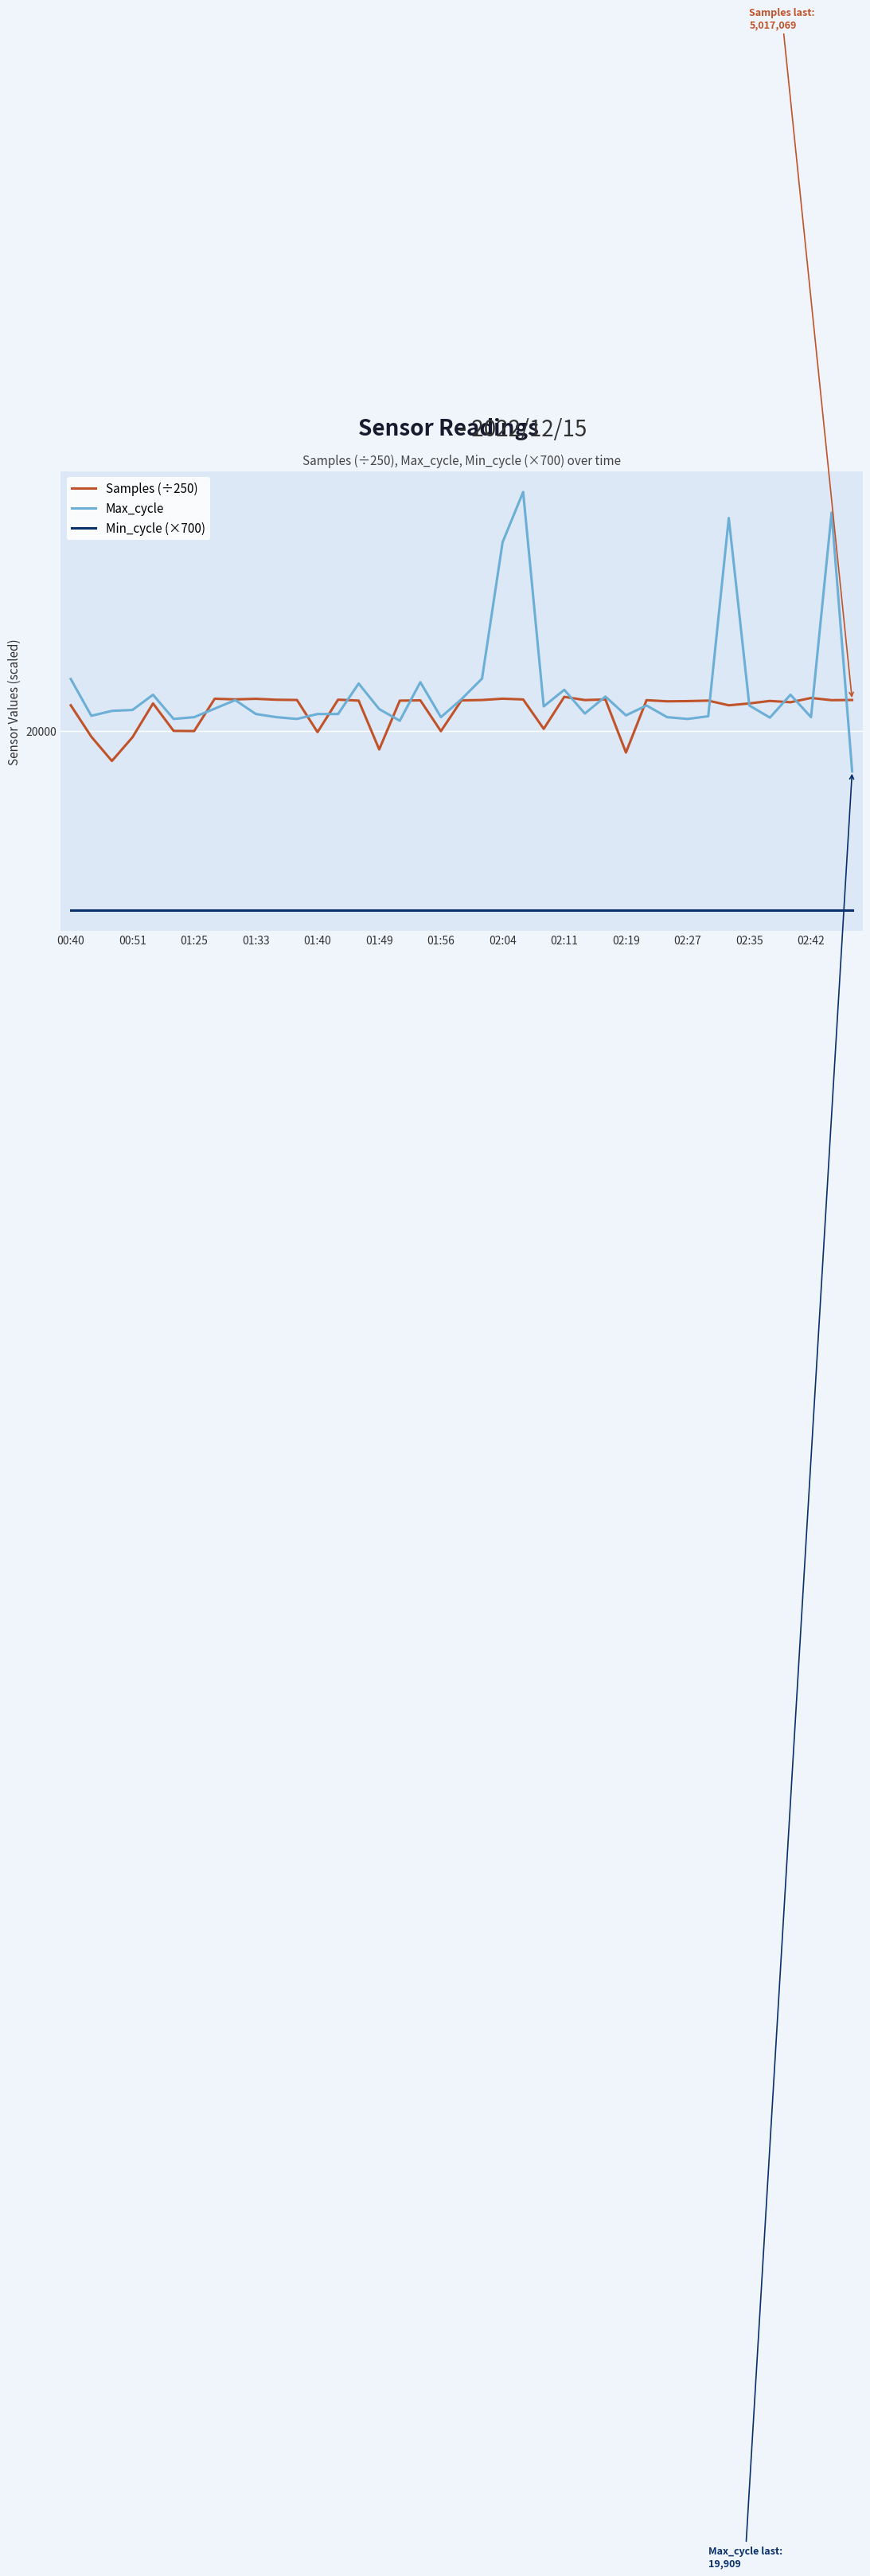

Does the chart display data point markers on the line(s)?

No